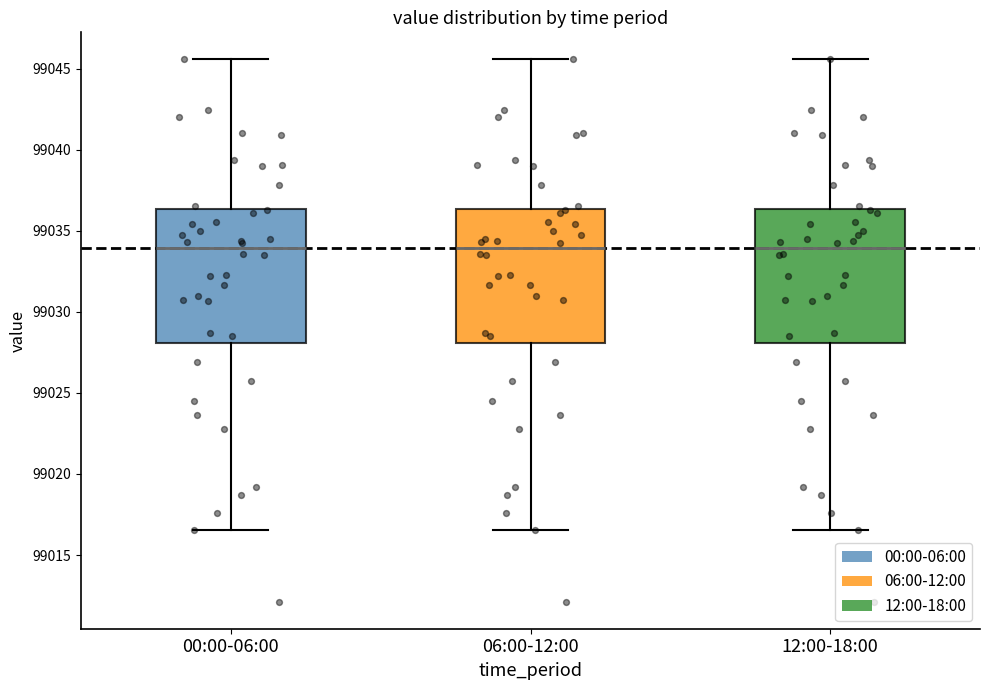

Reading left to right, transcribe this box plot: for each box, give where its median line is, the range the box spans, and where its two whiskers end, as read against the y-axis. The values are not printed on the chart, so give them approximately, as read against the axis.

00:00-06:00: median 99034.0, box 99028.0 to 99036.5, whiskers 99016.5 to 99045.5
06:00-12:00: median 99034.0, box 99028.0 to 99036.5, whiskers 99016.5 to 99045.5
12:00-18:00: median 99034.0, box 99028.0 to 99036.5, whiskers 99016.5 to 99045.5